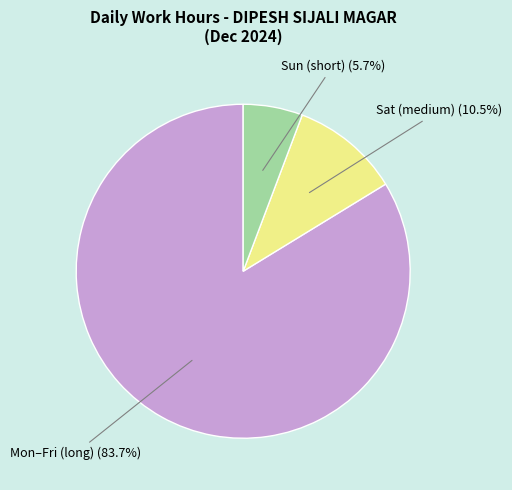

To the nearest percent, what is the difference between the largest and smallest slice percentages?

78%